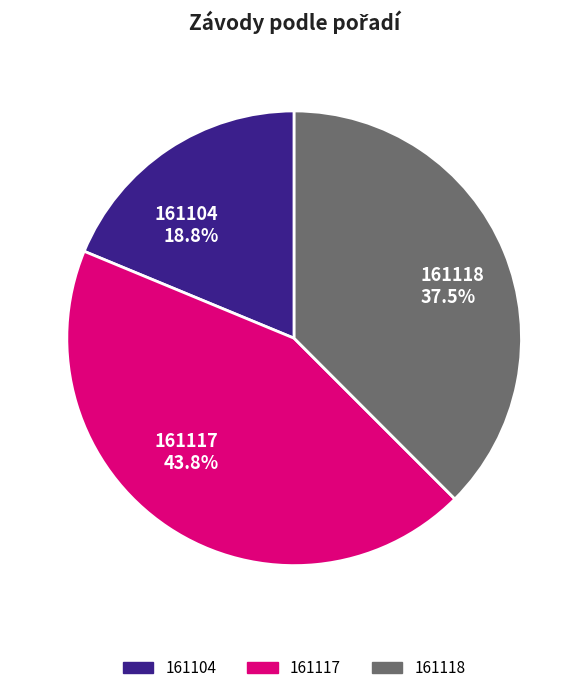

Which has a higher value, 161118 or 161117?

161117